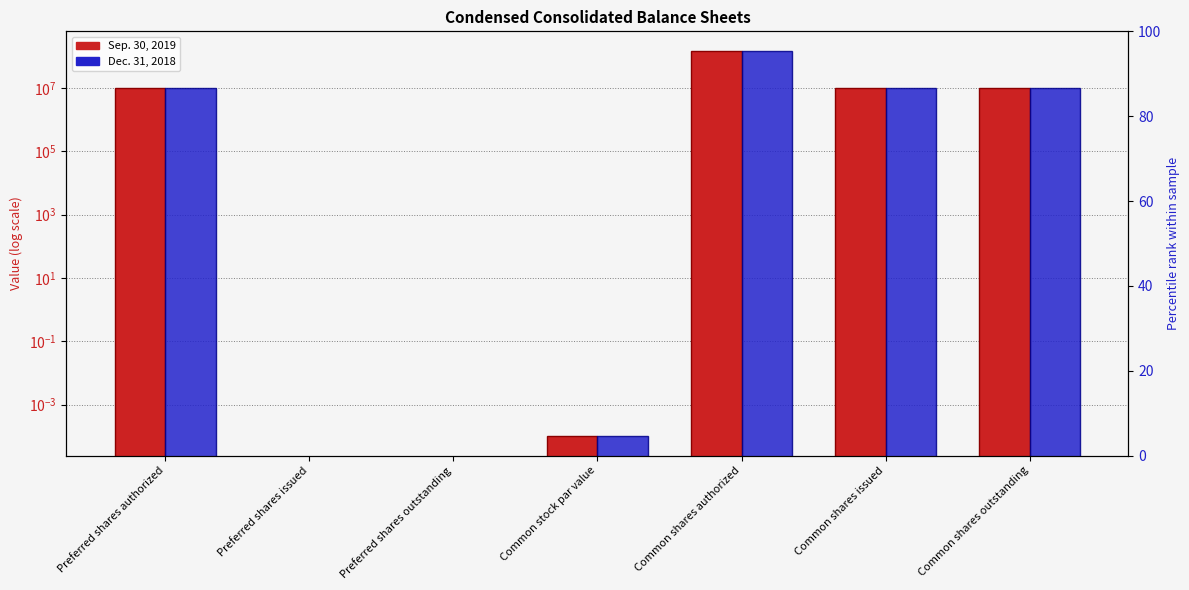

What is the maximum value for Sep. 30, 2019?

150000000.0